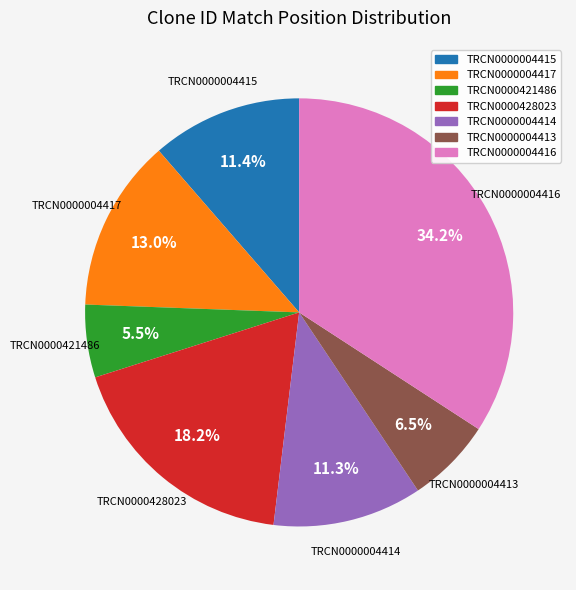

To the nearest percent, what is the difference between the largest and smallest slice percentages?

29%